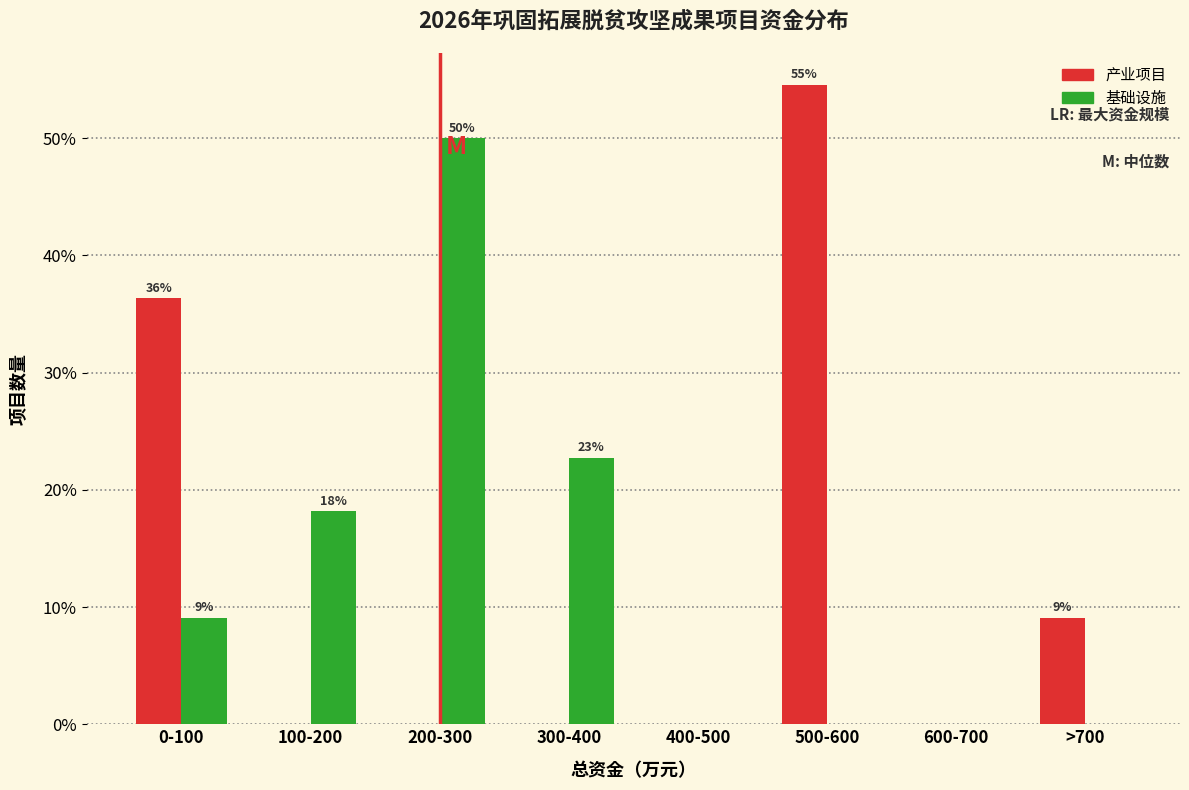

Reading right to left, list all the values displayed in this chart.

产业项目: >700=9.1	600-700=0.0	500-600=54.5	400-500=0.0	300-400=0.0	200-300=0.0	100-200=0.0	0-100=36.4
基础设施: >700=0.0	600-700=0.0	500-600=0.0	400-500=0.0	300-400=22.7	200-300=50.0	100-200=18.2	0-100=9.1